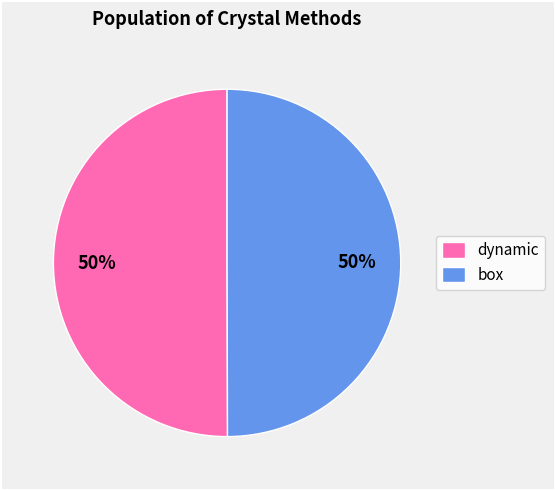

To the nearest percent, what is the average slice percentage?

50%